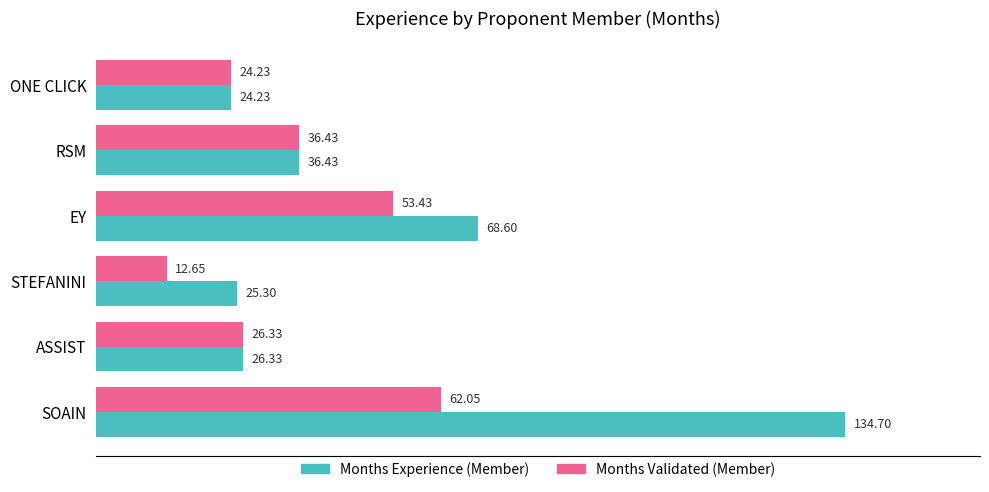

At which label is Months Experience (Member) closest to 79?

EY